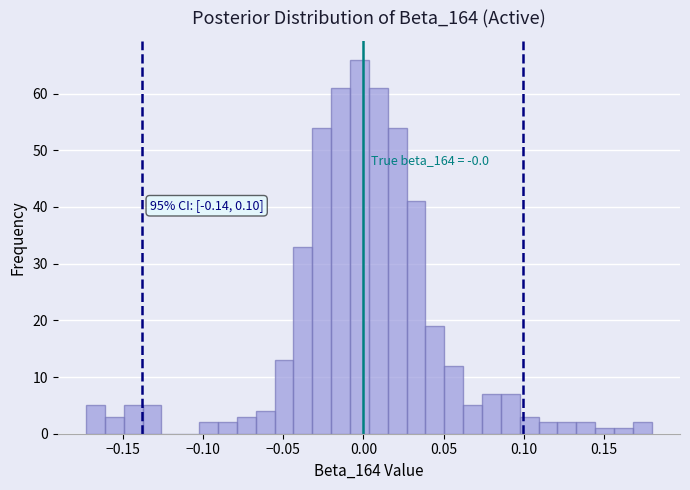

Read against the x-axis, roughly where is the centre of the tallest bar?

0.000